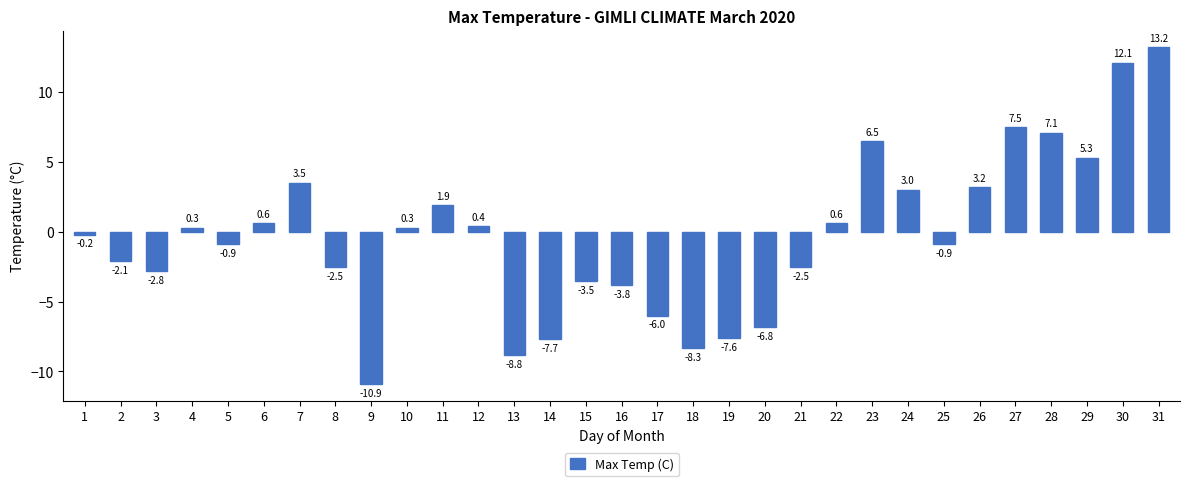

At which label does the data first exceed 0?

4